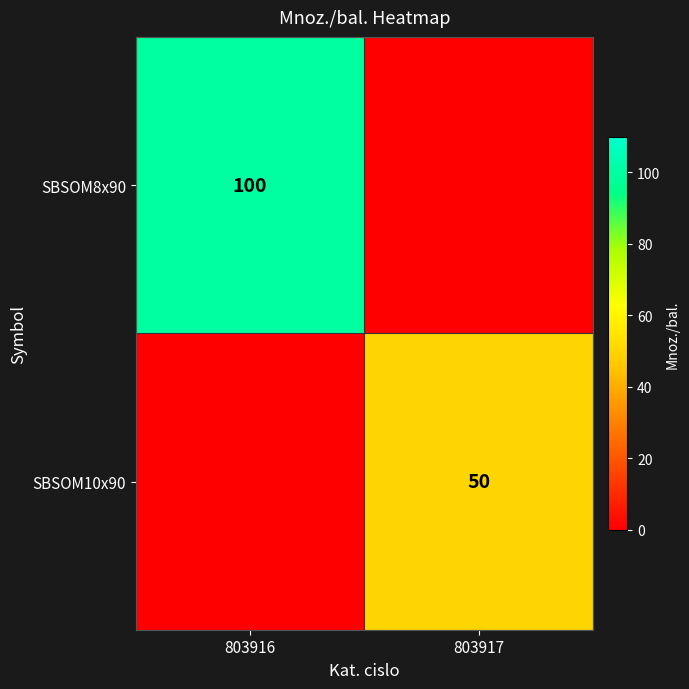

The SBSOM8x90 series shows 100 at 803916. True or false?

True